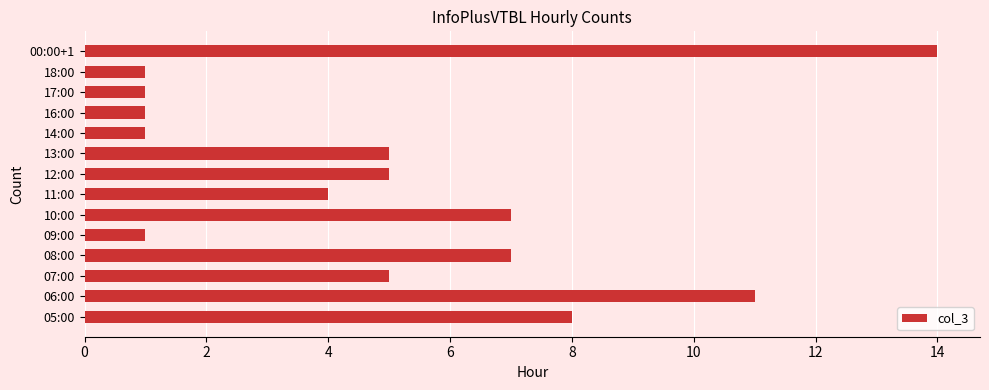

What is the sum of all values?

71